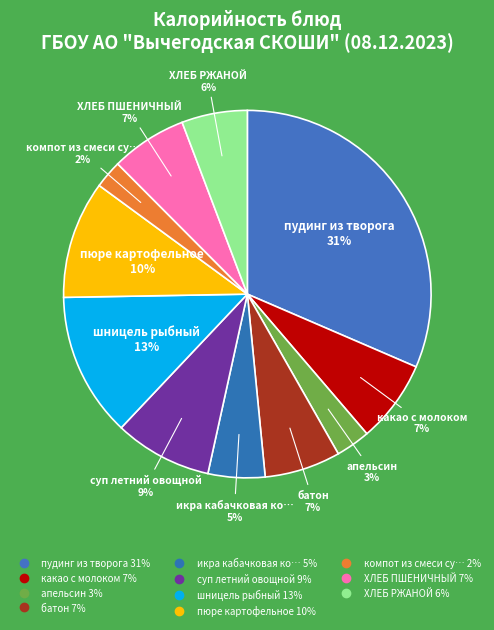

How many slices are in this pie chart?

11